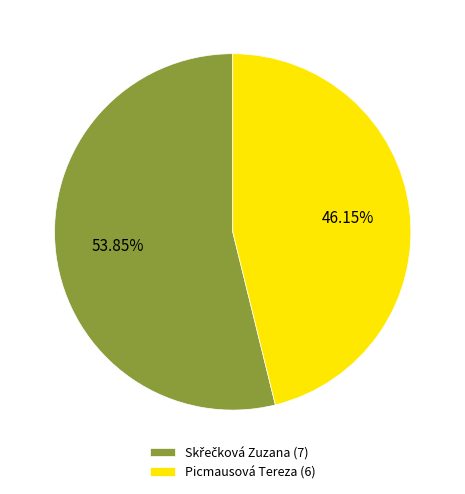

Is there a majority slice in this chart?

Yes